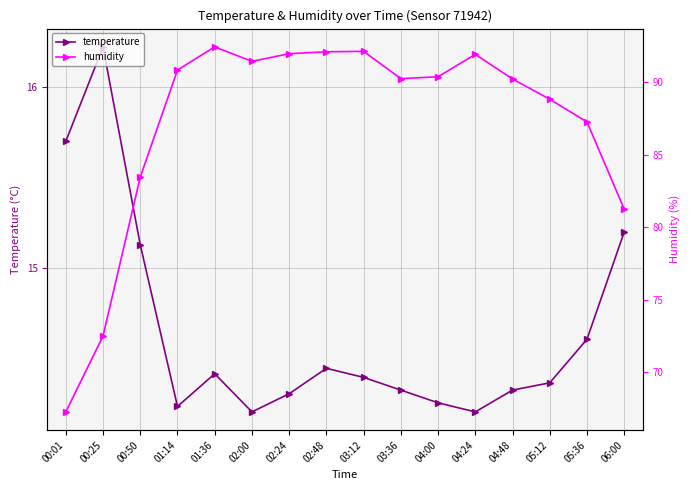

True or false: humidity and temperature intersect in this chart.

False